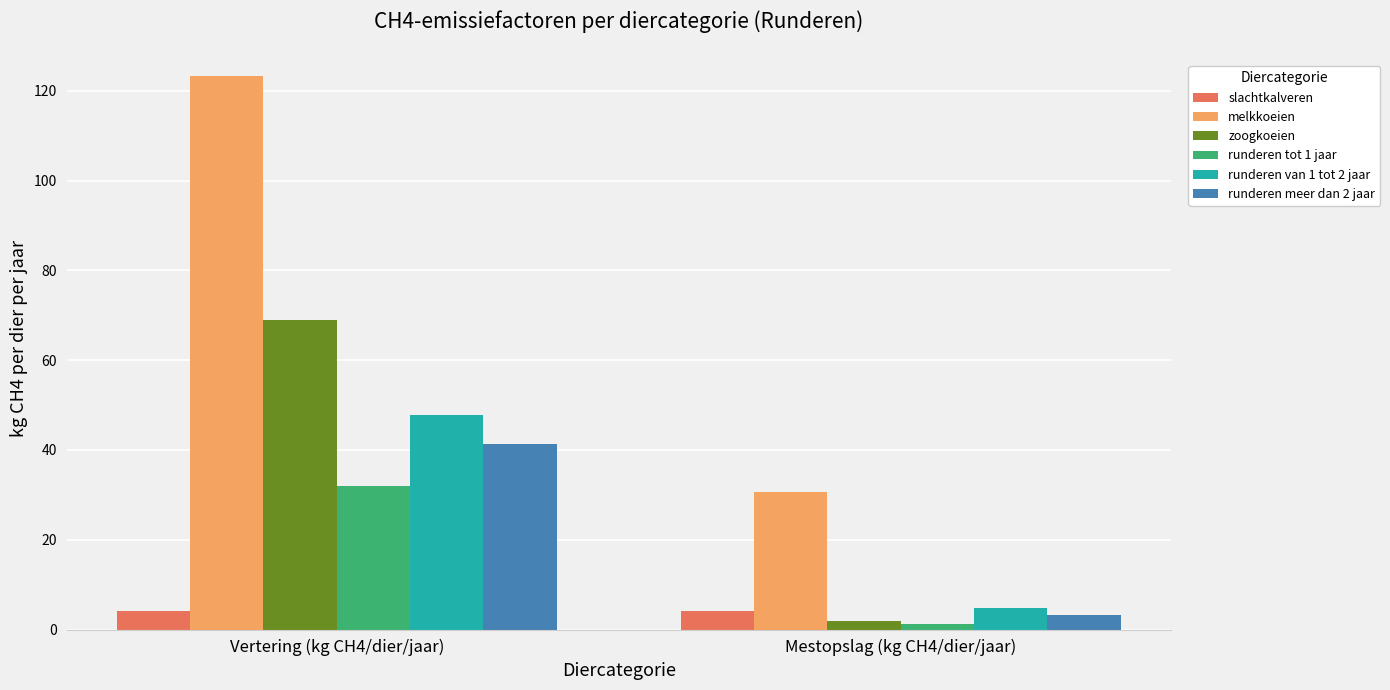

What is the difference between the melkkoeien values at Mestopslag (kg CH4/dier/jaar) and Vertering (kg CH4/dier/jaar)?

92.6